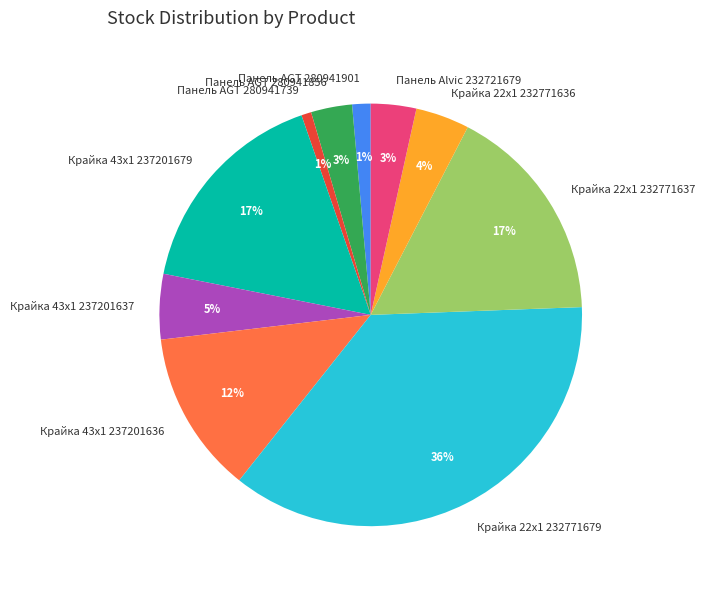

To the nearest percent, what is the average slice percentage?

10%